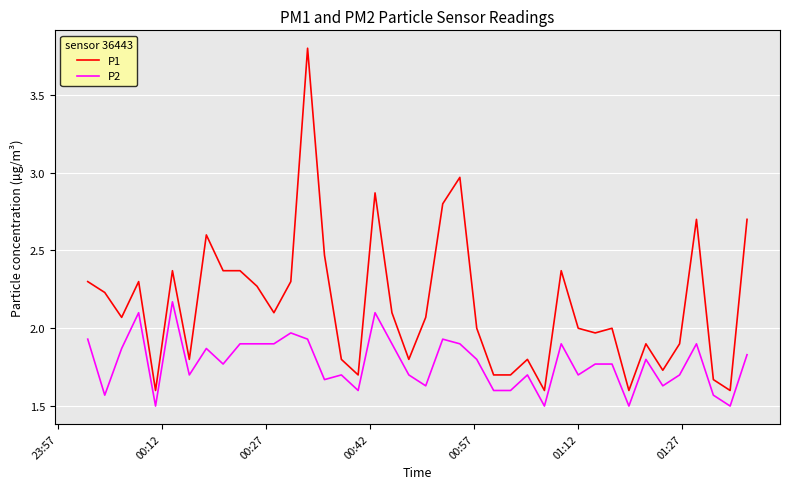

What is the difference between the maximum and minimum values in the P2 series?

0.7